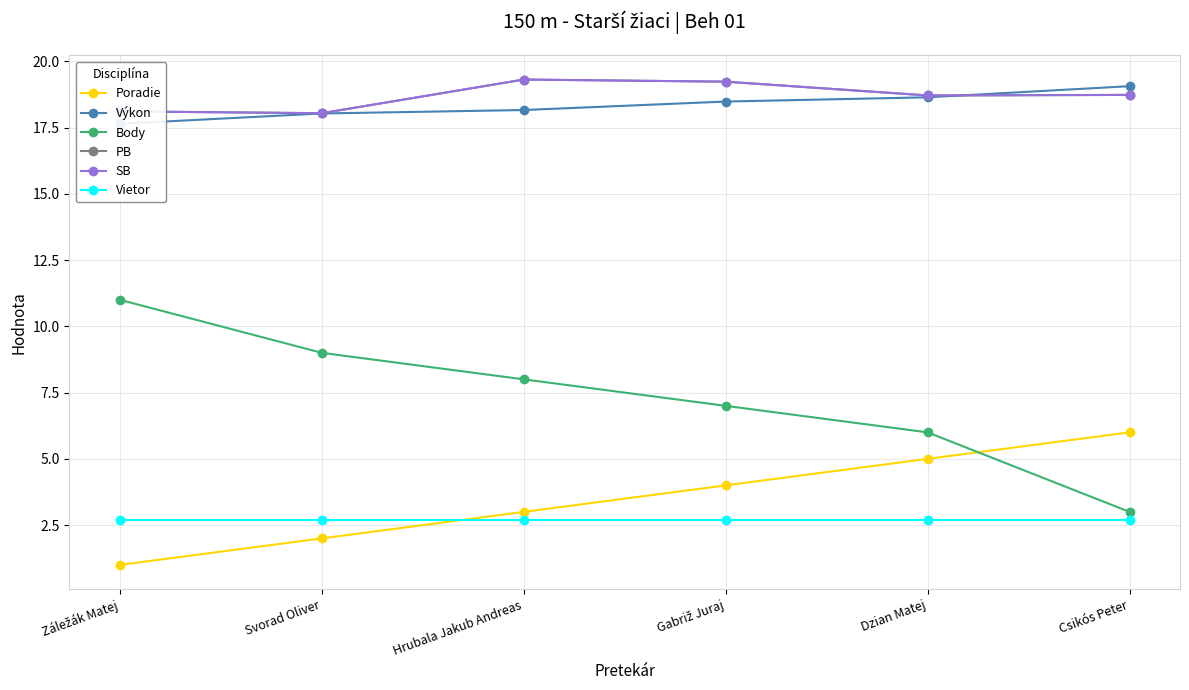

What is the smallest value displayed?

1.0